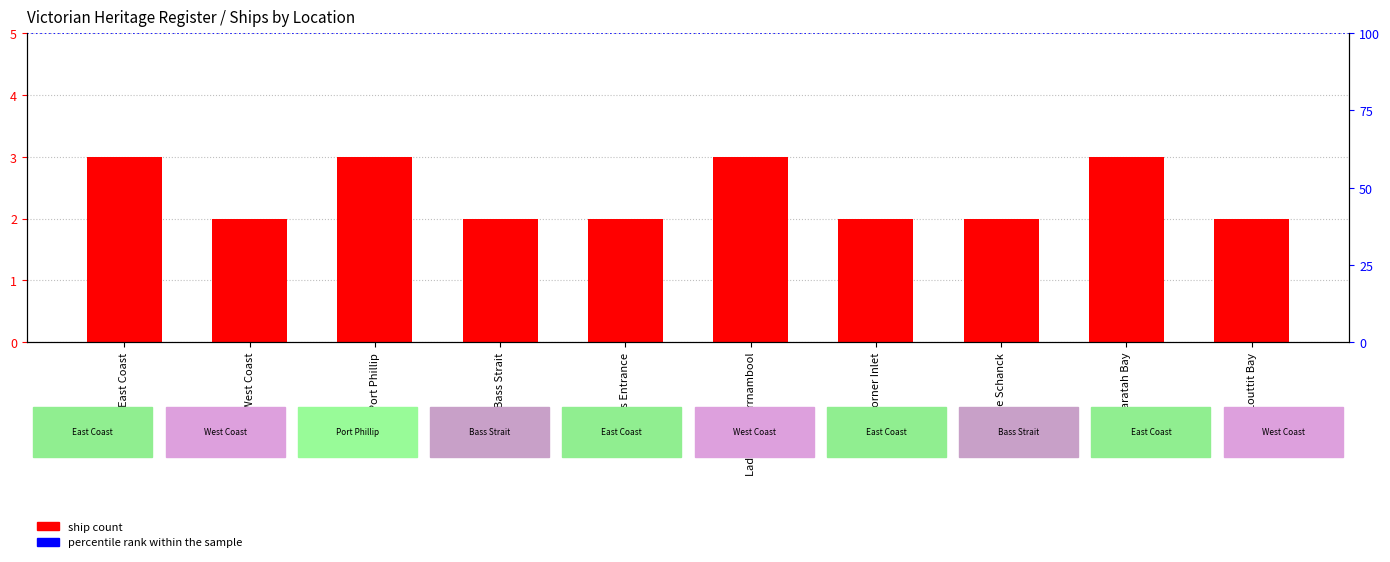

Count the values in the range 2 to 3.

10